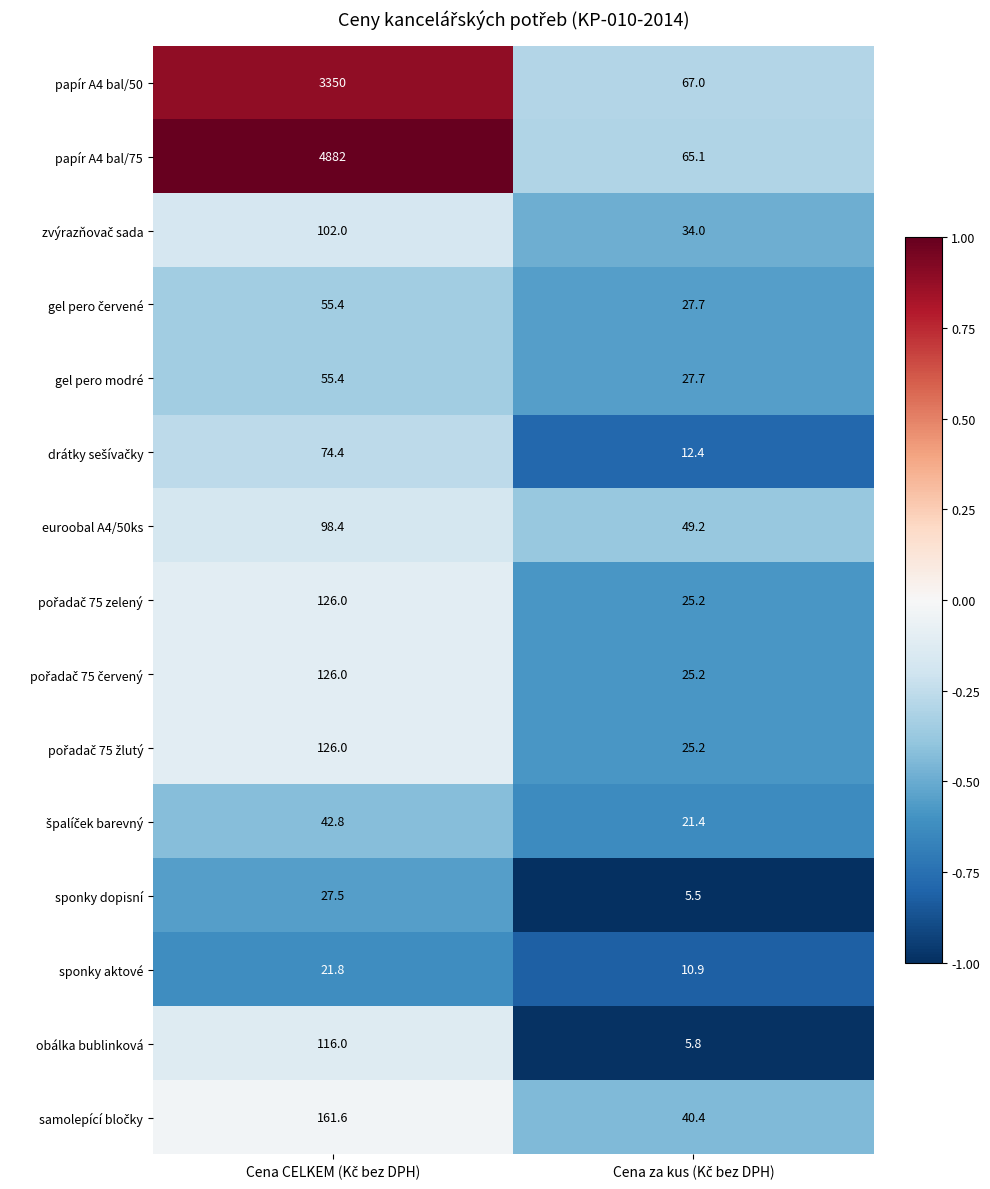

Which series has the largest total across all categories?

papír A4 bal/75